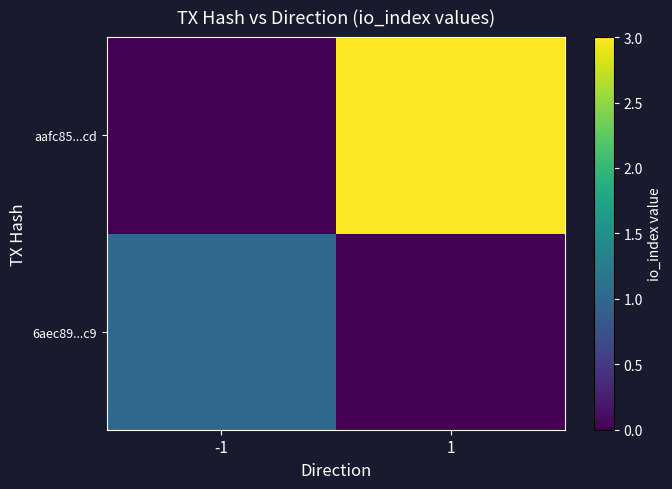

Reading right to left, what are all the values shown in this chart?

6aec89...c9: 1=0	-1=1
aafc85...cd: 1=3	-1=0